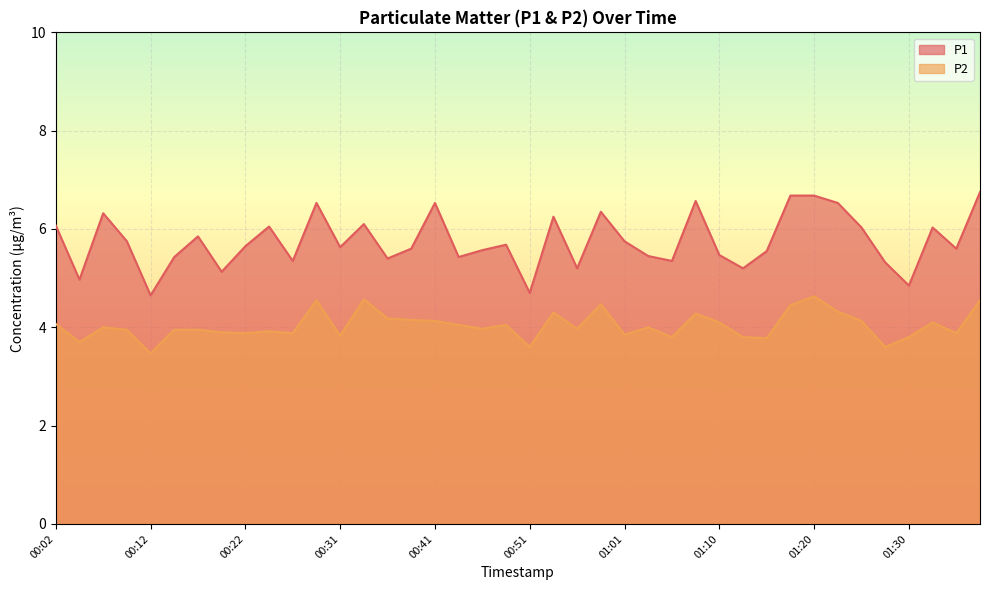

Between 00:14 and 00:43, which series saw the biggest shift?

P2